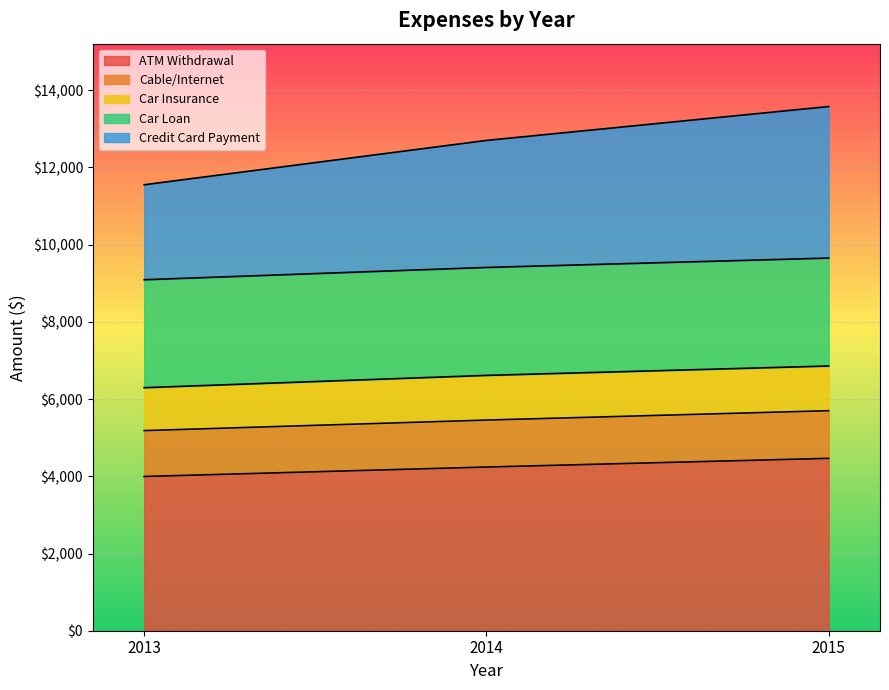

Is it true that ATM Withdrawal equals 4240.0 at 2014?

True